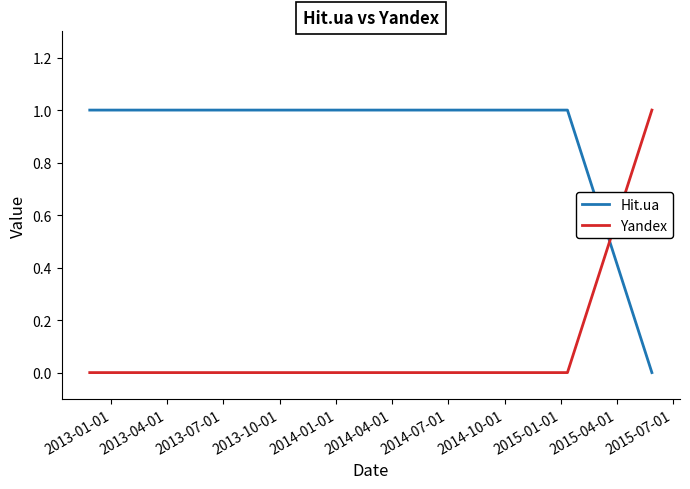

List the series in order of their overall mean, highest first.

Hit.ua, Yandex